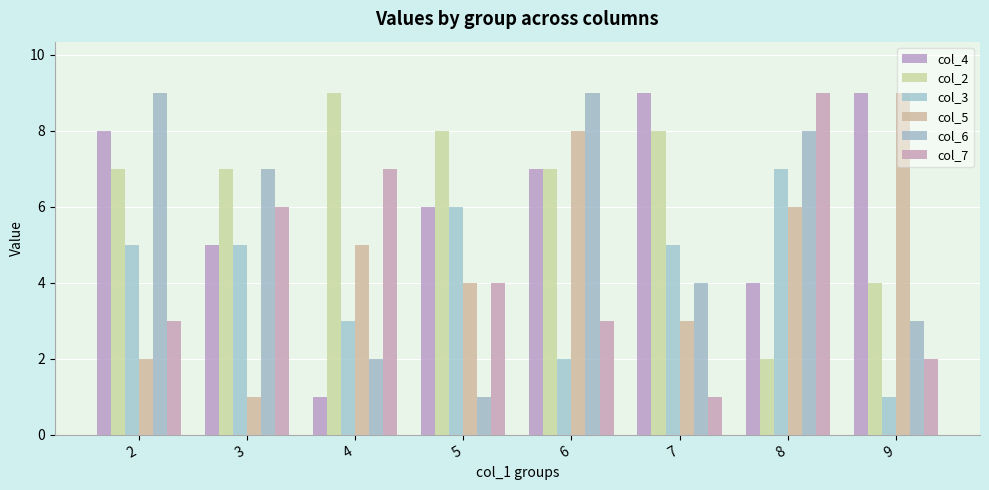

How many col_3 values are between 3 and 6?

5